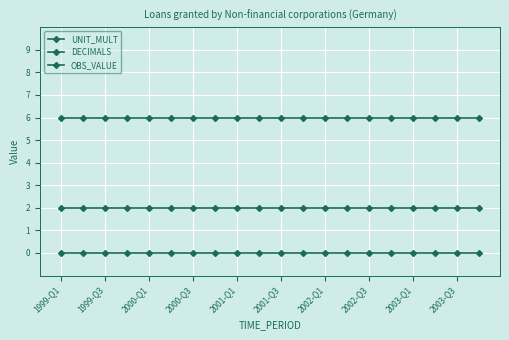

Which label corresponds to the largest value in the chart?

1999-Q1